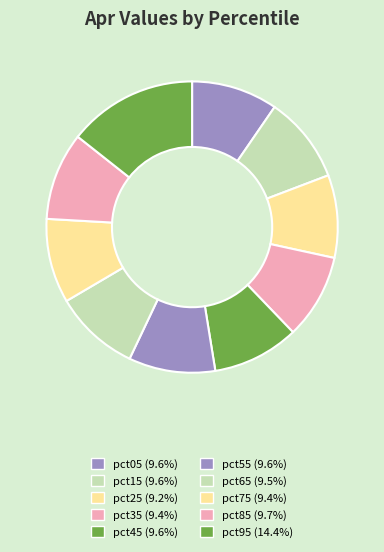

Combined, what portion of the pie is pct05 and pct15?

19.2%